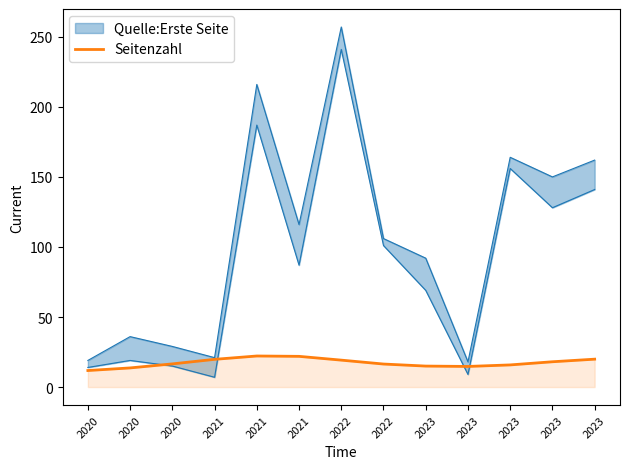

Where does the data first go above 16?

2020